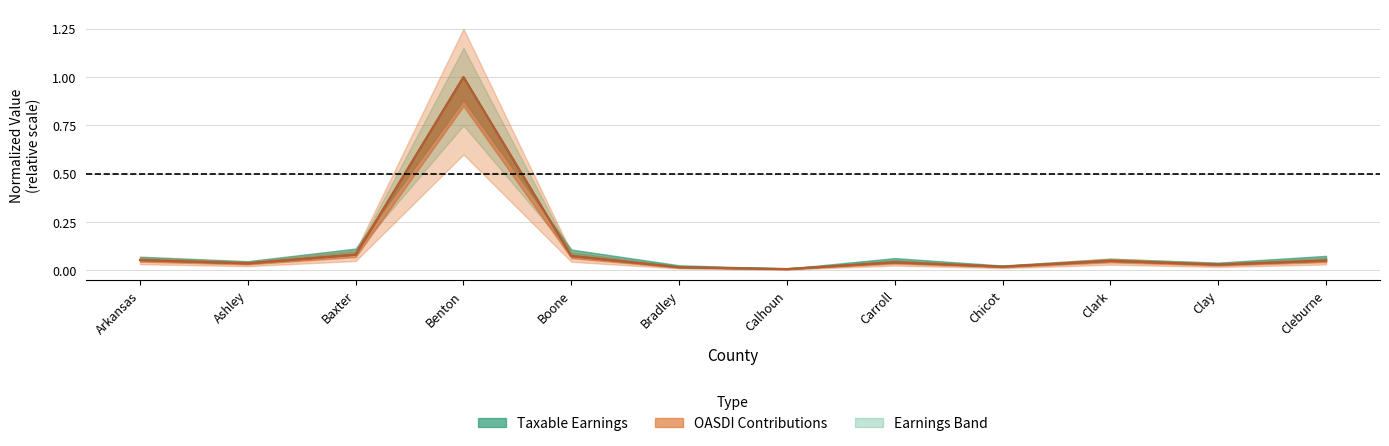

After their last crossing, which series has the higher values: Taxable_earnings or Total_persons?

Total_persons